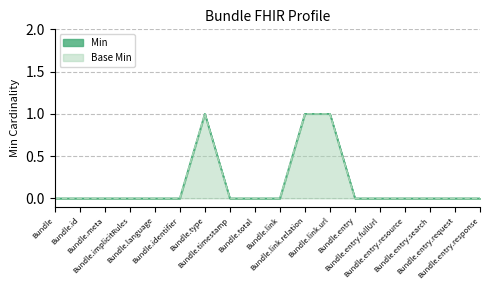

Reading left to right, list all the values displayed in this chart.

Min: Bundle=0	Bundle.id=0	Bundle.meta=0	Bundle.implicitRules=0	Bundle.language=0	Bundle.identifier=0	Bundle.type=1	Bundle.timestamp=0	Bundle.total=0	Bundle.link=0	Bundle.link.relation=1	Bundle.link.url=1	Bundle.entry=0	Bundle.entry.fullUrl=0	Bundle.entry.resource=0	Bundle.entry.search=0	Bundle.entry.request=0	Bundle.entry.response=0
Base Min: Bundle=0	Bundle.id=0	Bundle.meta=0	Bundle.implicitRules=0	Bundle.language=0	Bundle.identifier=0	Bundle.type=1	Bundle.timestamp=0	Bundle.total=0	Bundle.link=0	Bundle.link.relation=1	Bundle.link.url=1	Bundle.entry=0	Bundle.entry.fullUrl=0	Bundle.entry.resource=0	Bundle.entry.search=0	Bundle.entry.request=0	Bundle.entry.response=0